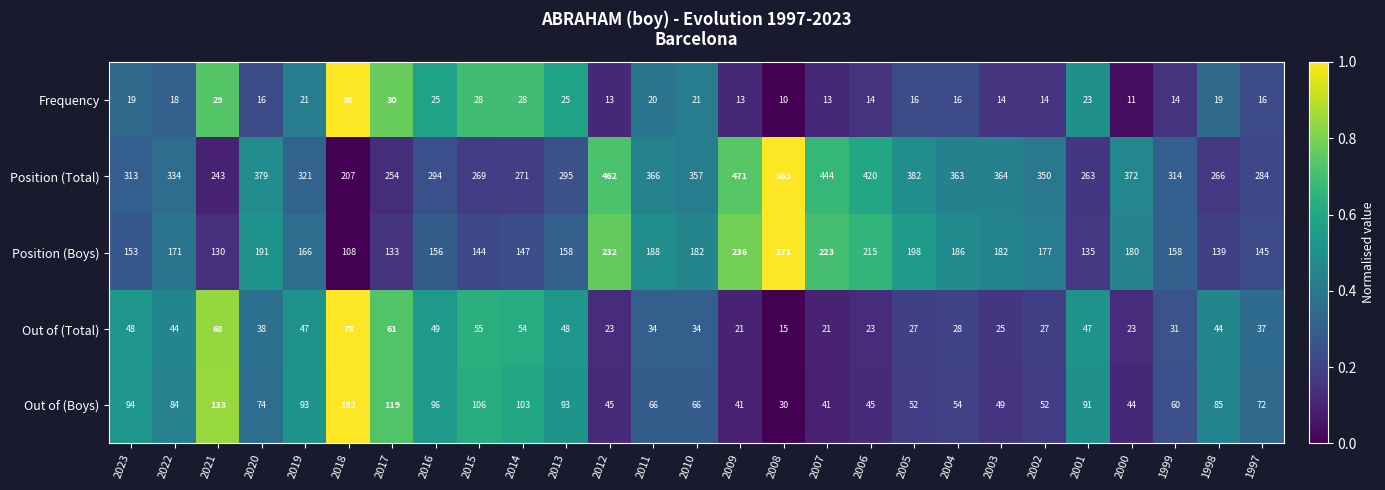

Which label corresponds to the largest value in the chart?

2008